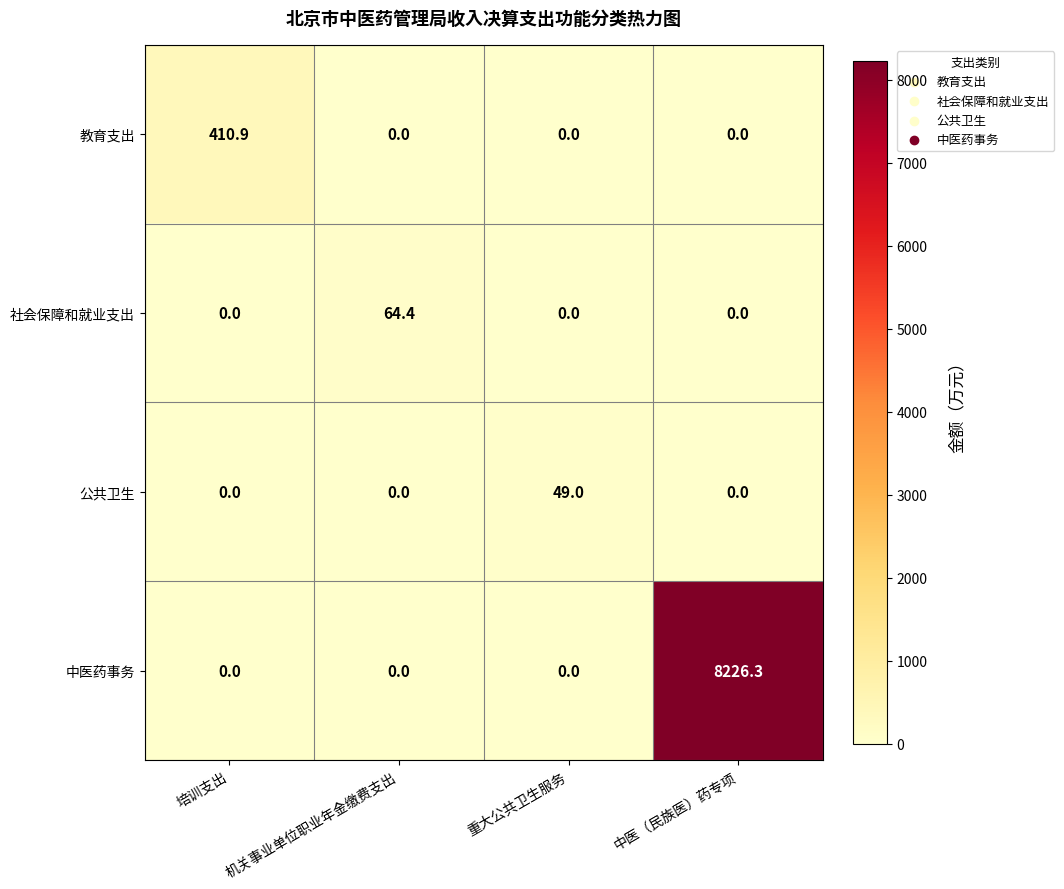

At how many categories does at least one series exceed 7141?

1